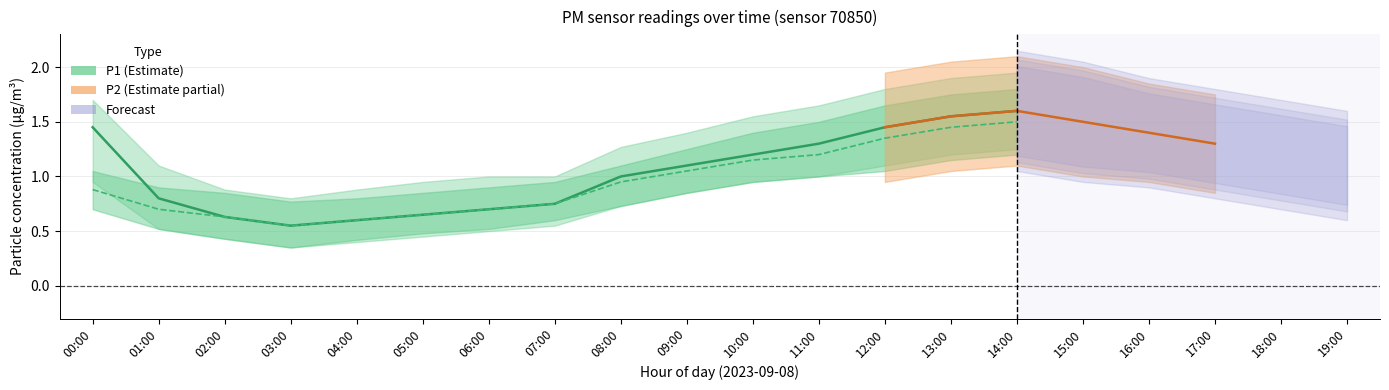

What is the value of the P2 point at the 20th from the left?

1.0